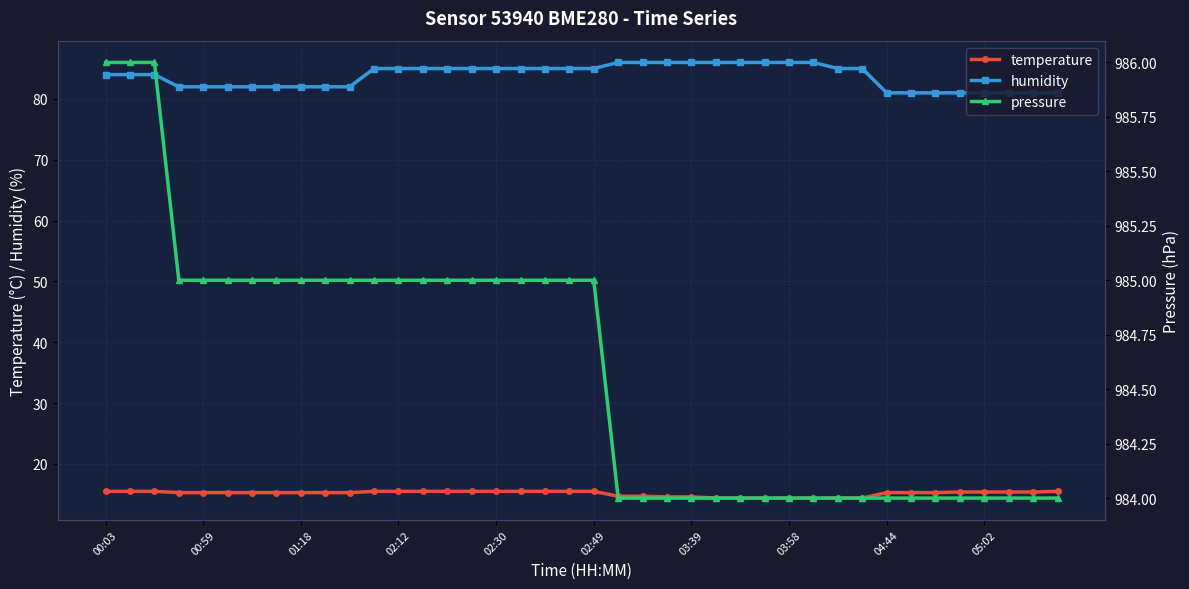

What is the average value of the temperature series?

15.2